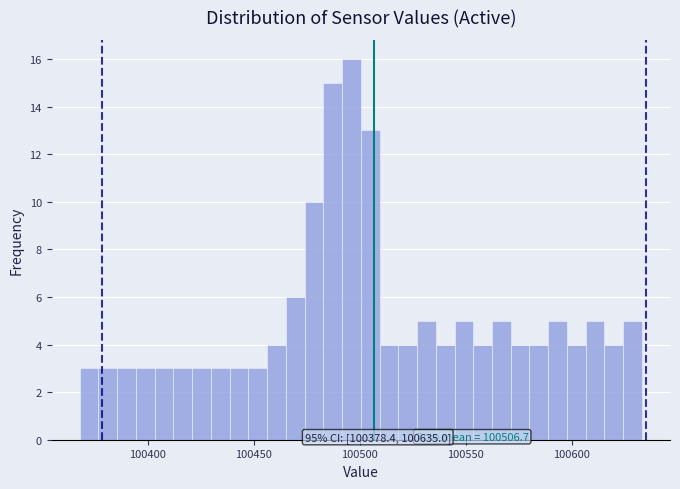

Around what value on the x-axis is the tallest bar? Give the approximate position of its centre, as read against the axis.

100495